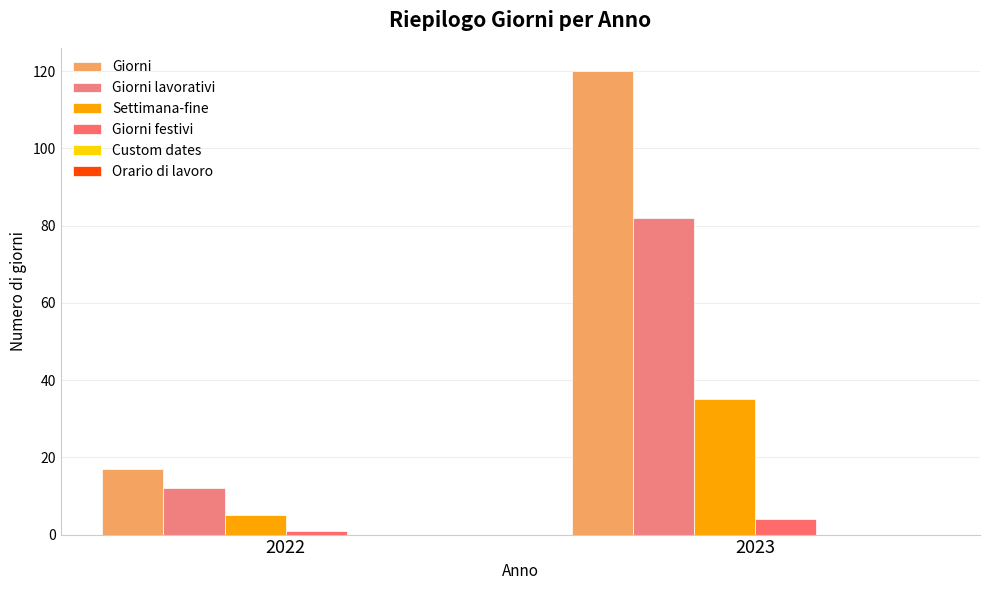

What is the value of the Settimana-fine bar at the 1st from the left?

5